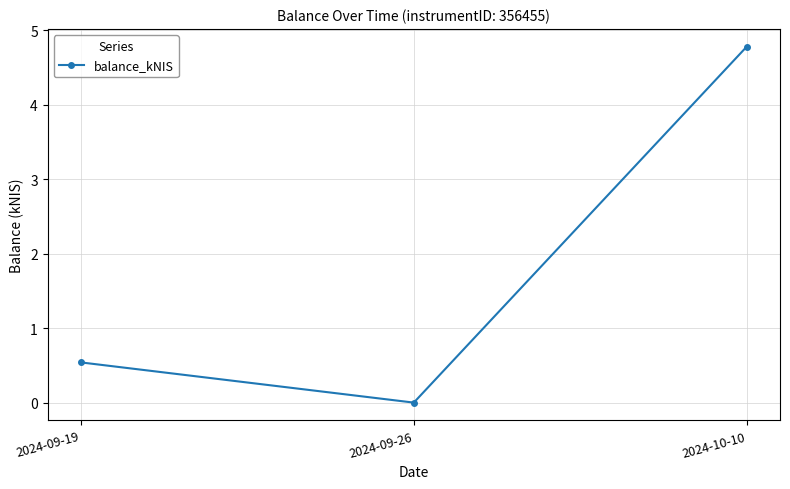

Which label corresponds to the largest value in the chart?

2024-10-10